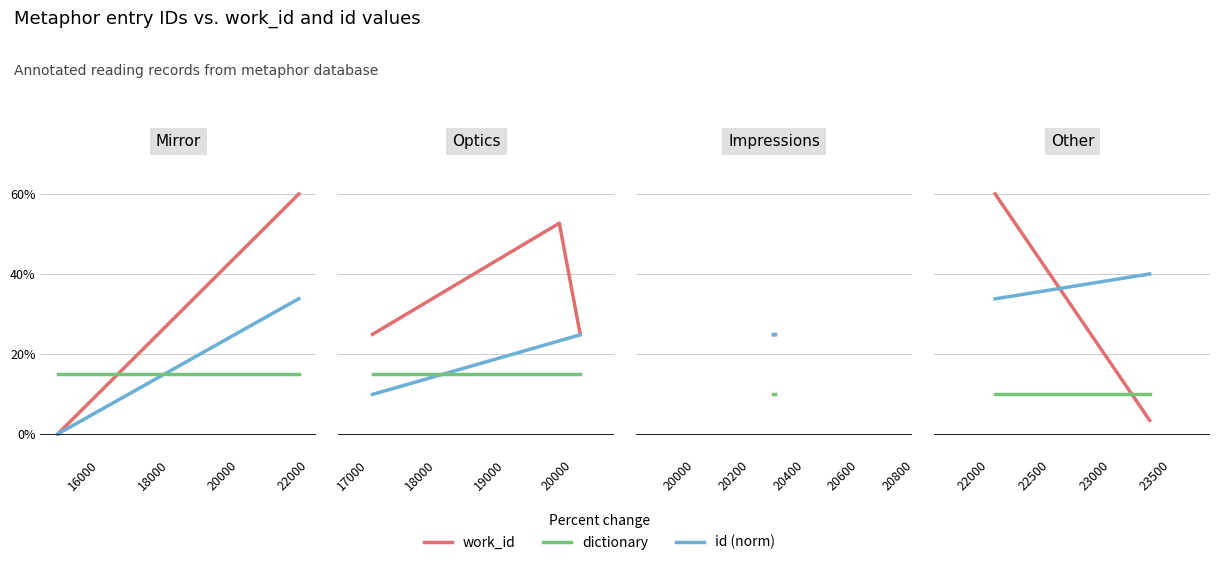

What is the average value of the work_id series?

31.7